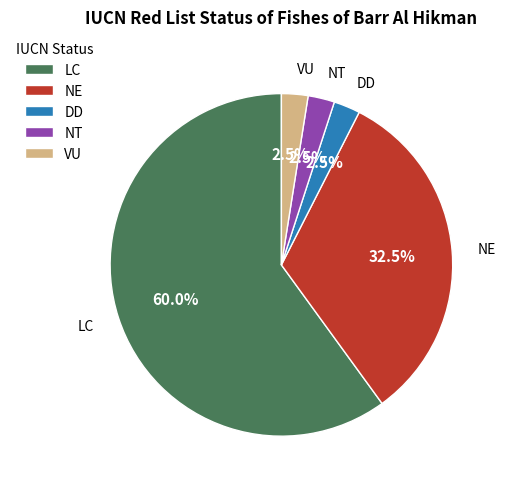

Between VU and LC, which is larger?

LC